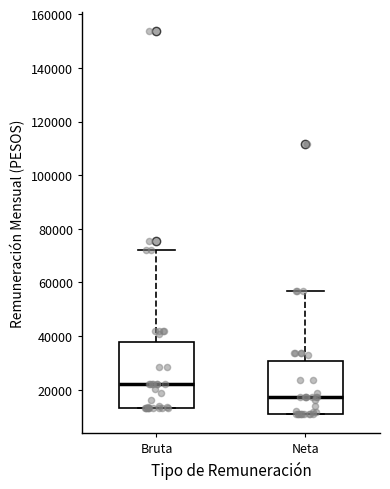

Reading left to right, transcribe this box plot: for each box, give where its median line is, the range the box spans, and where its two whiskers end, as read against the y-axis. The values are not printed on the chart, so give them approximately, as read against the axis.

Bruta: median 22000, box 14000 to 38000, whiskers 14000 to 72000
Neta: median 18000, box 10000 to 30000, whiskers 10000 to 56000